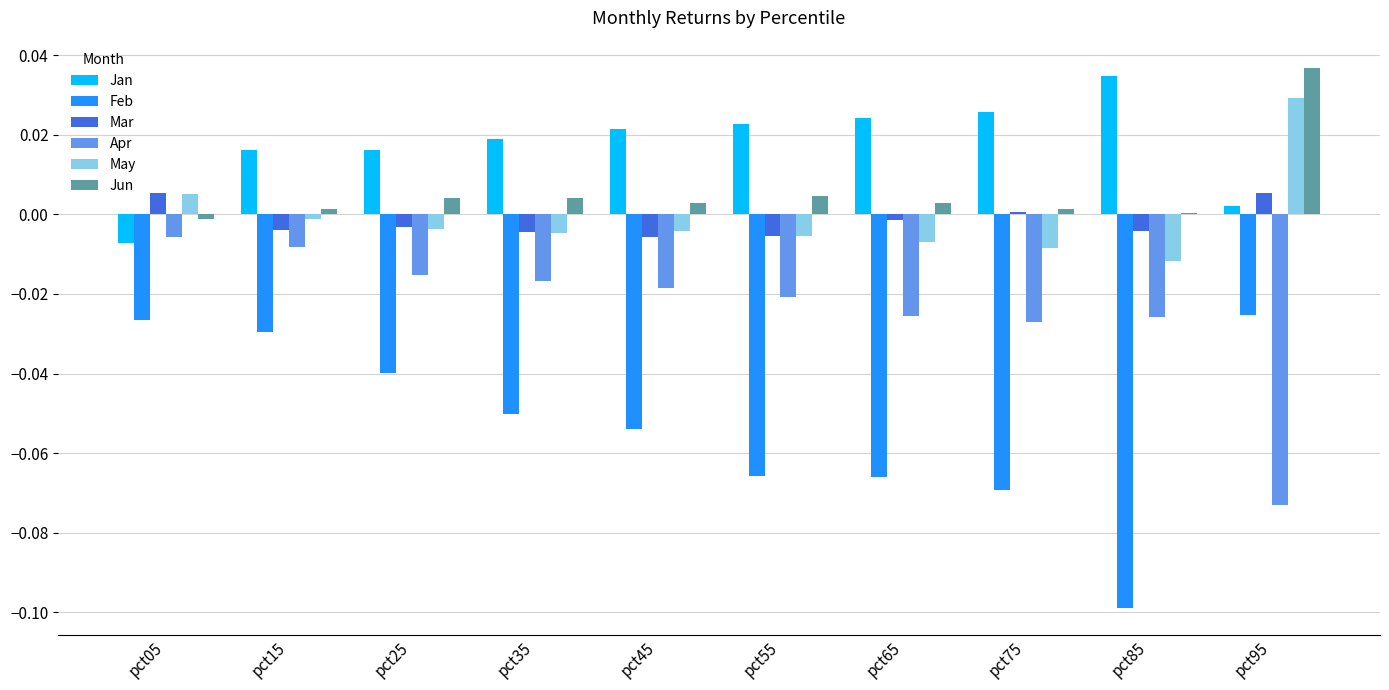

Is the value of Apr at pct15 greater than the value of Jan at pct35?

No